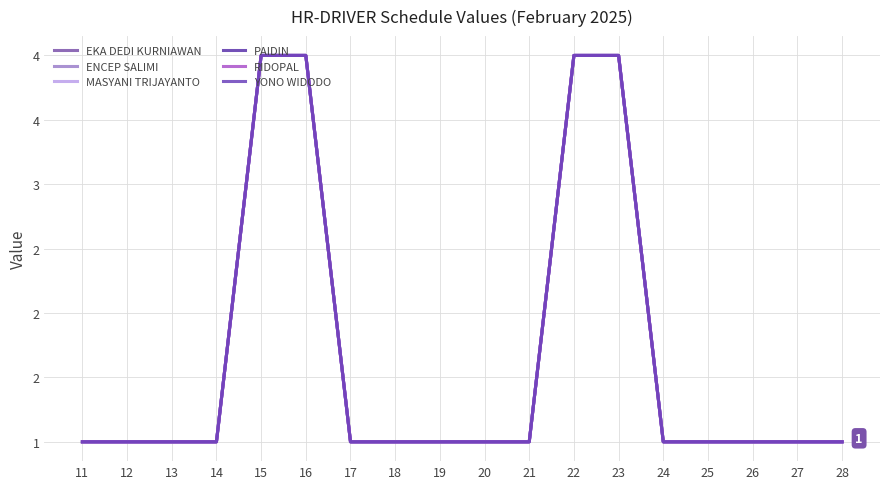

Which series has the widest spread of values?

EKA DEDI KURNIAWAN